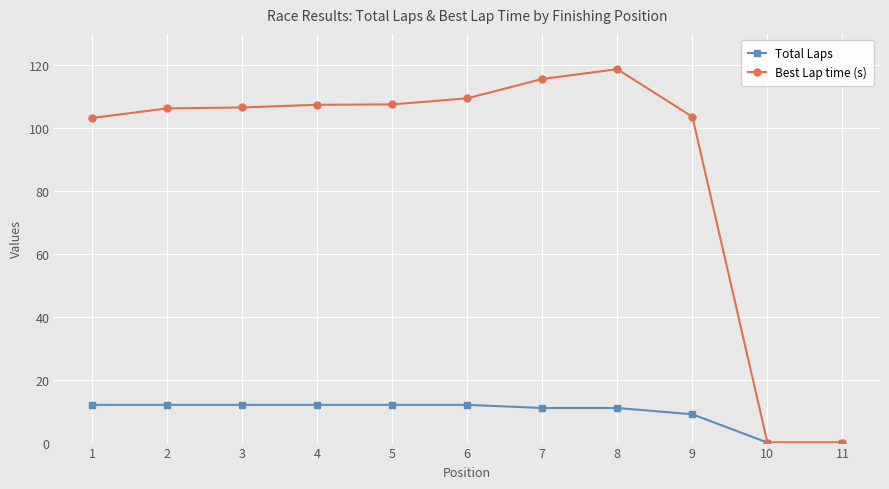

List the series in order of their peak value, highest first.

Best Lap time (s), Total Laps